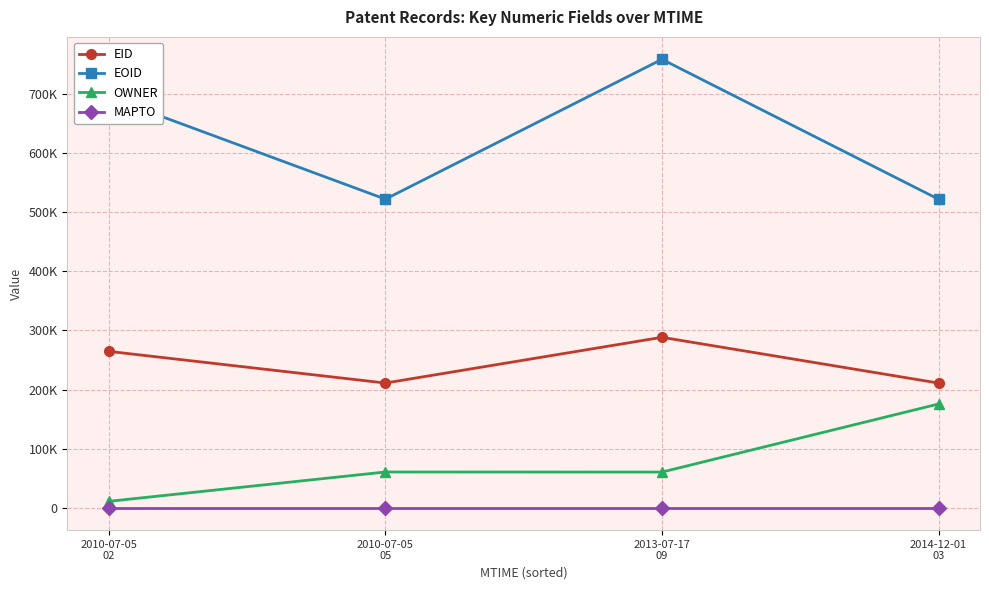

What is the label of the 1st point from the left?

2010-07-05
02